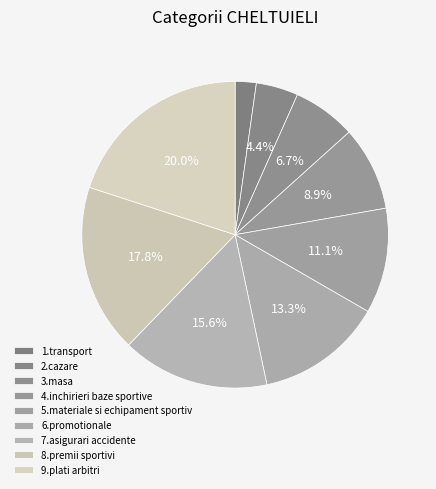

Which category has the biggest portion of the pie?

9.plati arbitri